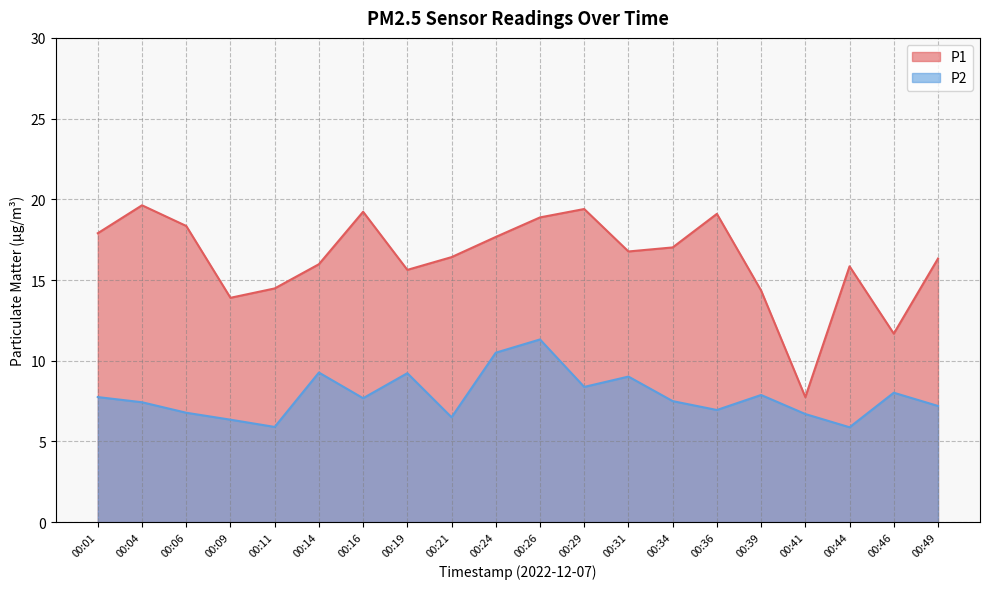

List the series in order of their peak value, lowest first.

P2, P1